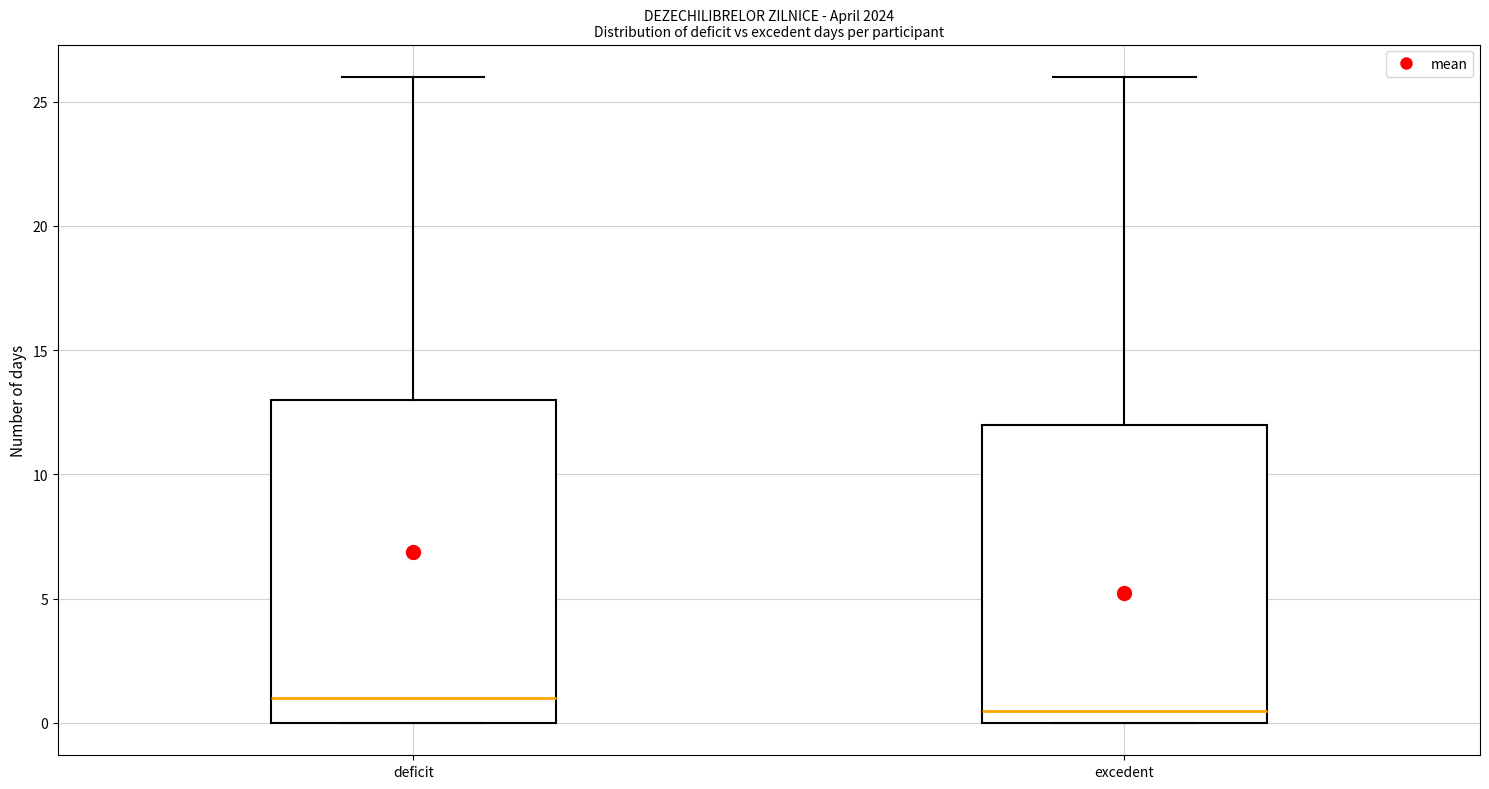

Reading left to right, transcribe this box plot: for each box, give where its median line is, the range the box spans, and where its two whiskers end, as read against the y-axis. The values are not printed on the chart, so give them approximately, as read against the axis.

deficit: median 1.0, box 0.0 to 13.0, whiskers 0.0 to 26.0
excedent: median 0.5, box 0.0 to 12.0, whiskers 0.0 to 26.0